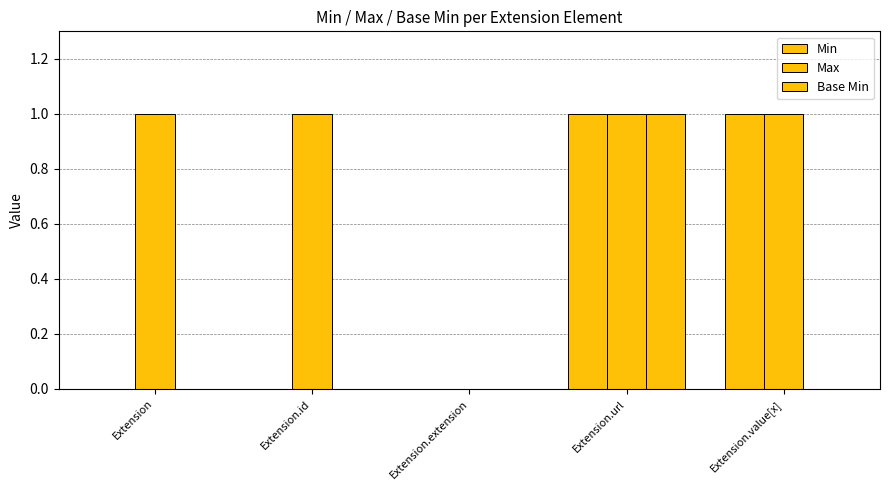

How many groups of bars are there?

5